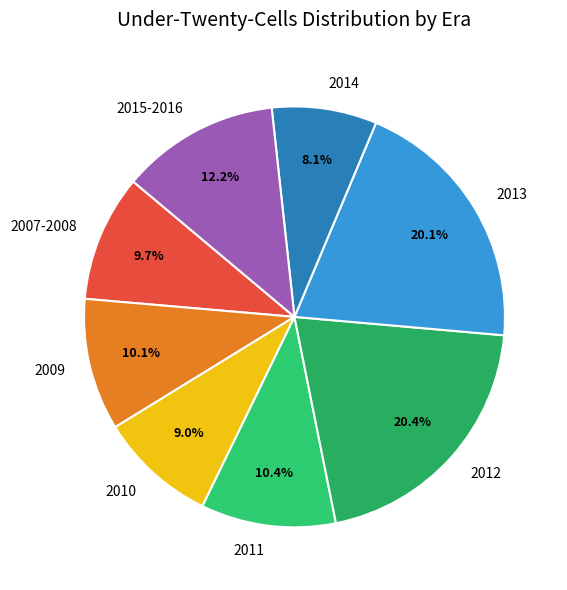

Which has a higher value, 2015-2016 or 2010?

2015-2016